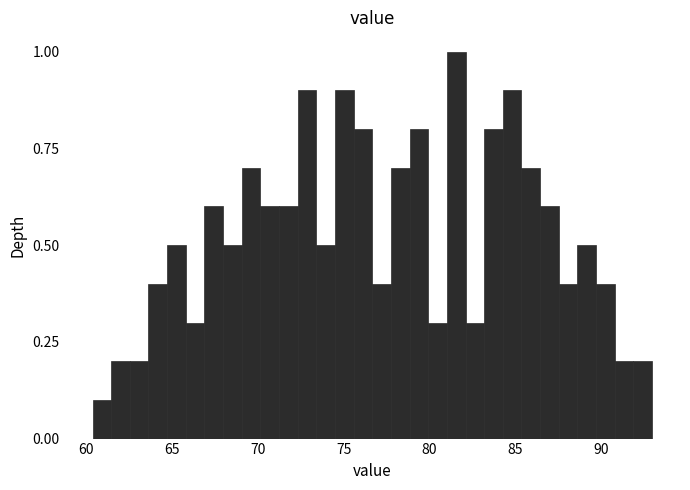

Around what value on the x-axis is the tallest bar? Give the approximate position of its centre, as read against the axis.

81.5